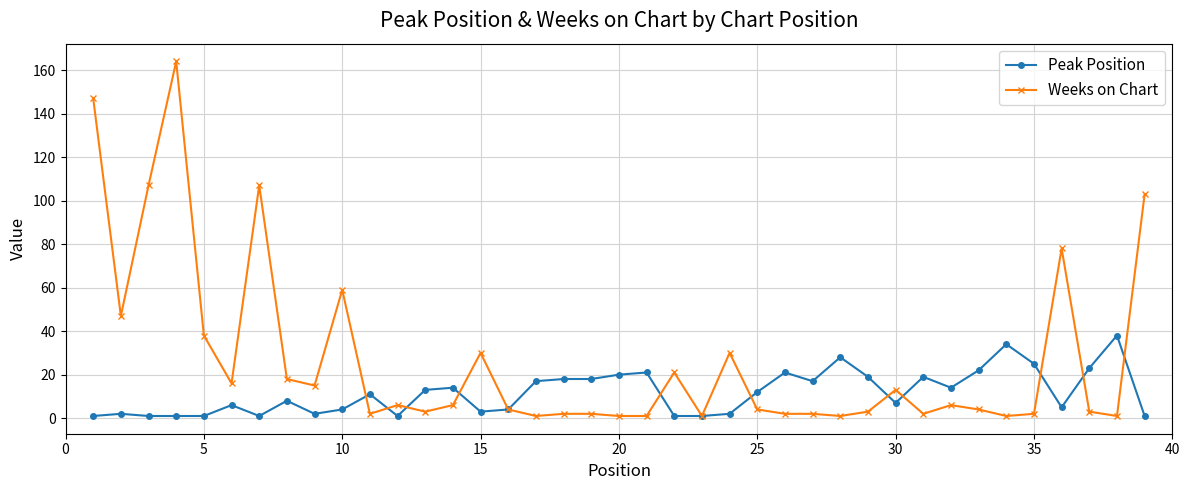

True or false: Peak Position has more than 0 interior local peaks.

True